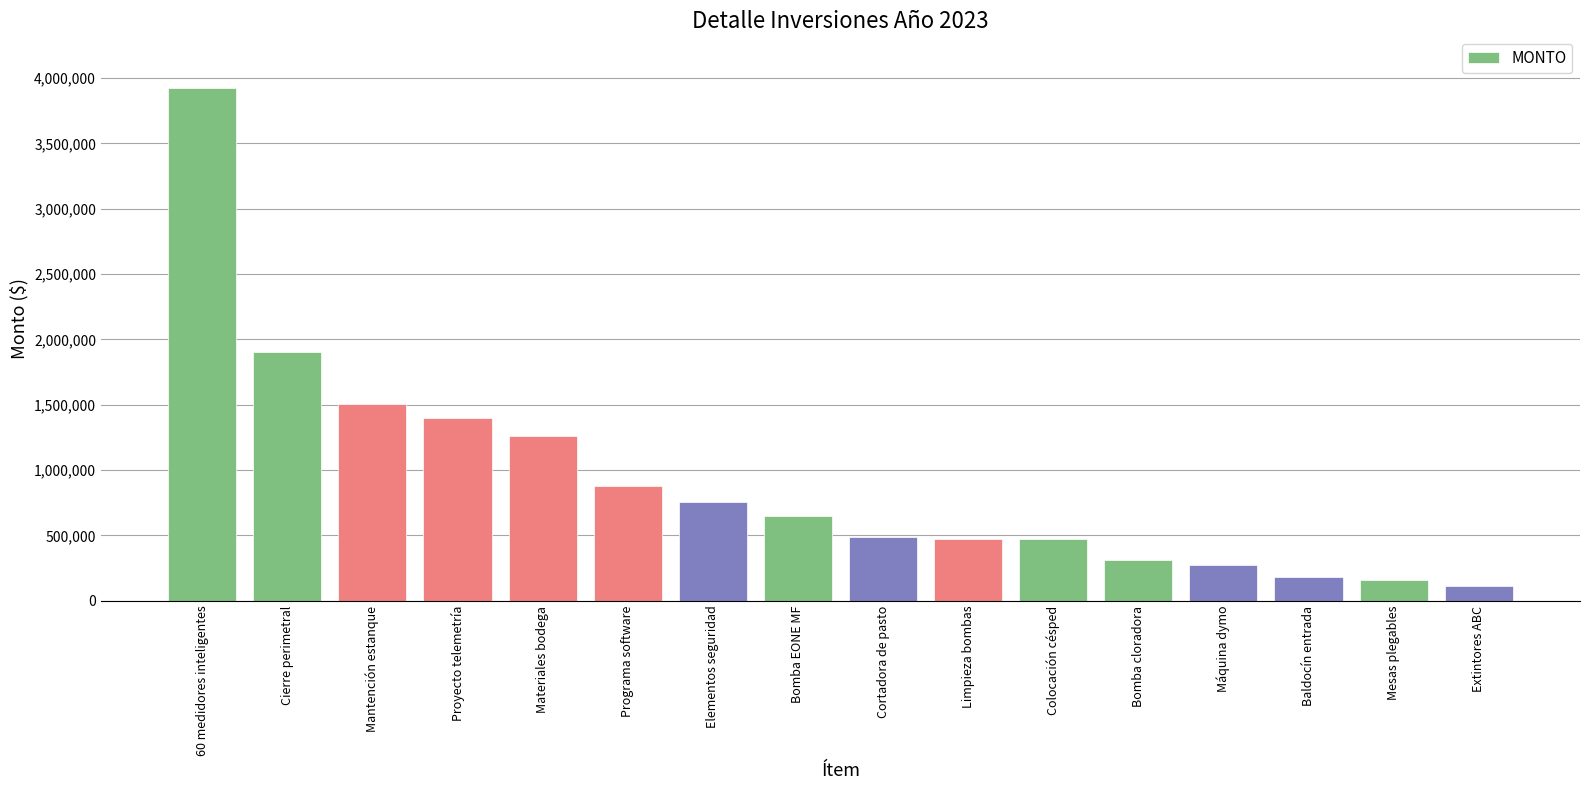

Where is the data nearest to the value 2018500?

Cierre perimetral